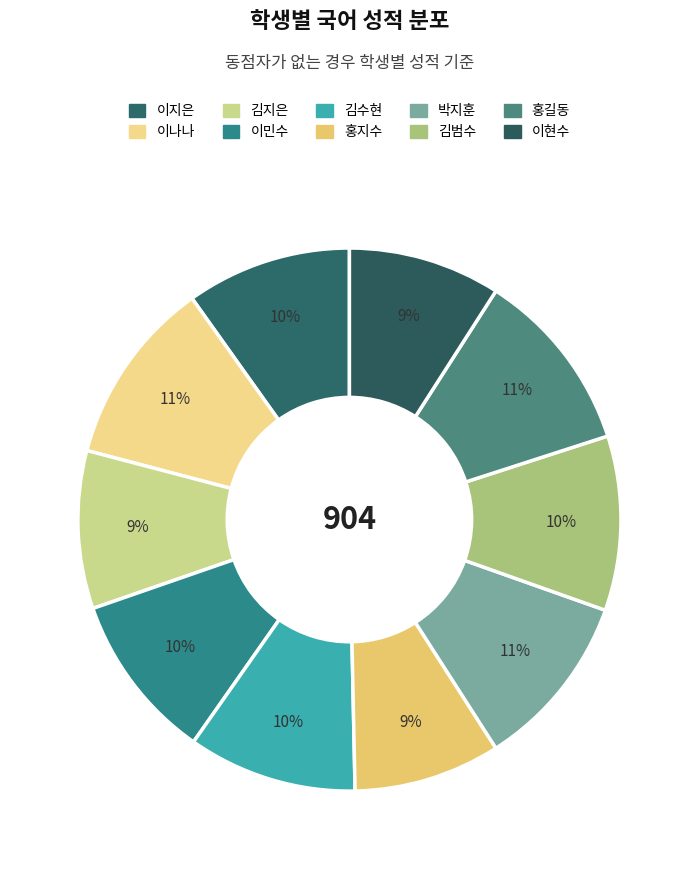

To the nearest percent, what is the average slice percentage?

10%